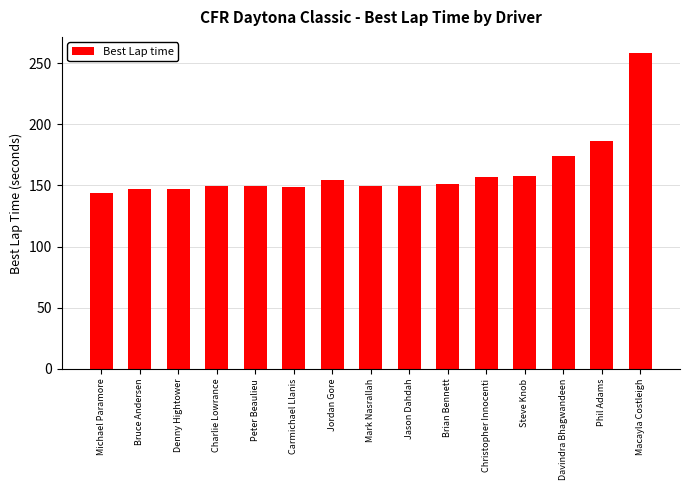

Where is the data nearest to the value 200?

Phil Adams